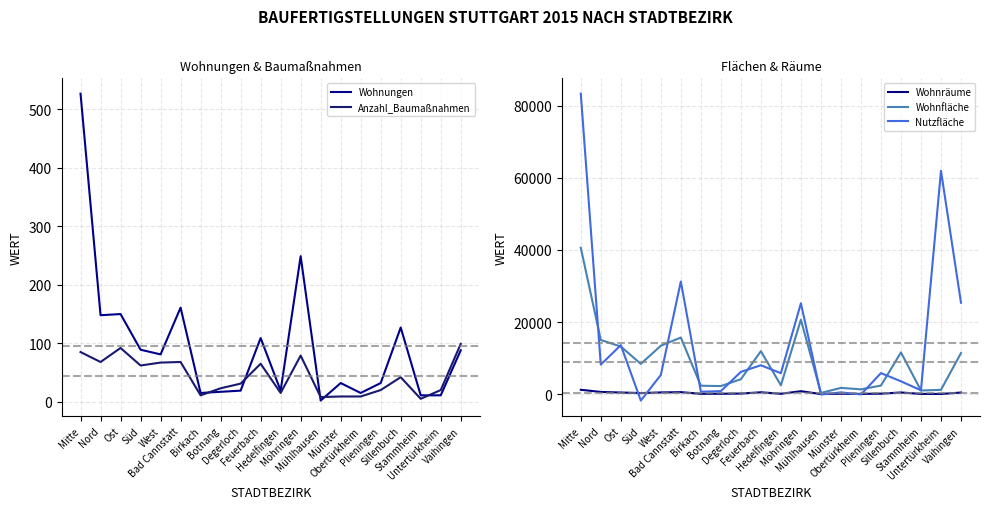

How many data points does each series have?

20